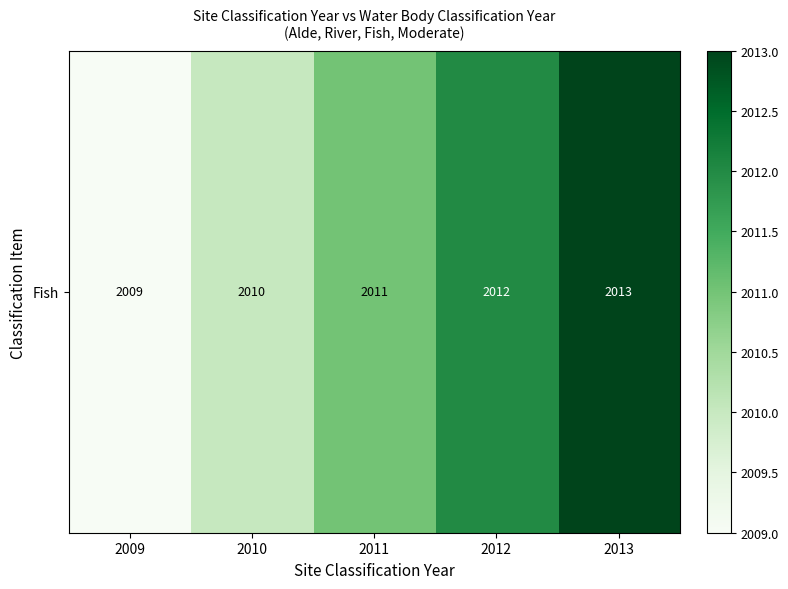

Count the number of categories in the chart.

5